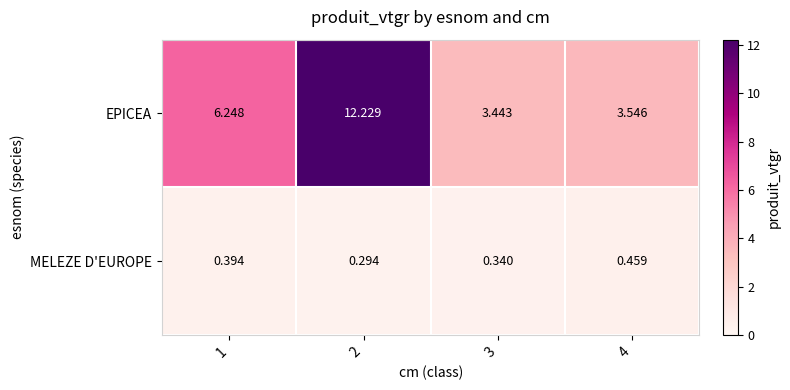

What is the greatest value displayed?

12.2